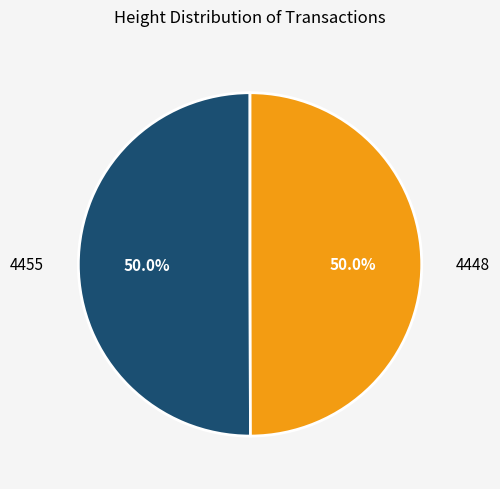

What is the total percentage of 4448 and 4455?

100.0%